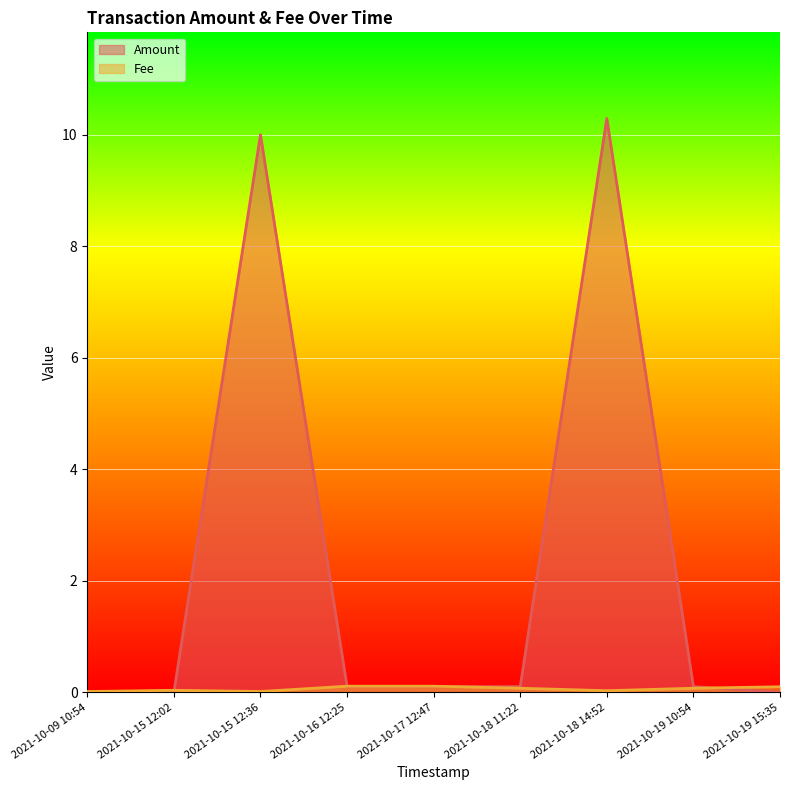

Reading left to right, extract all data points from this chart.

0.0	0.0	10.0	0.1	0.1	0.1	10.3	0.1	0.0